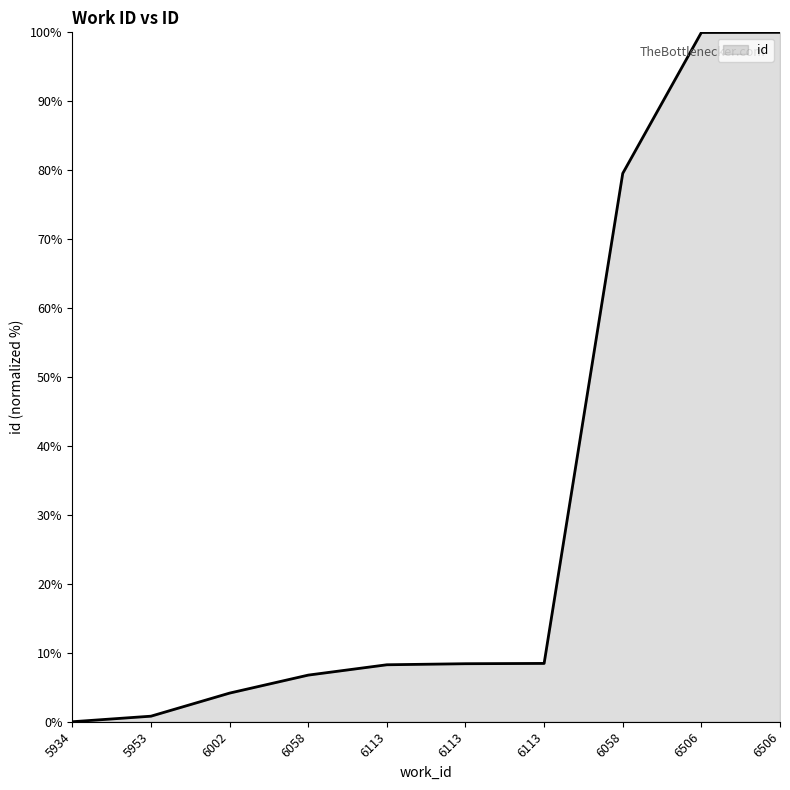

Does the chart have visible grid lines?

No